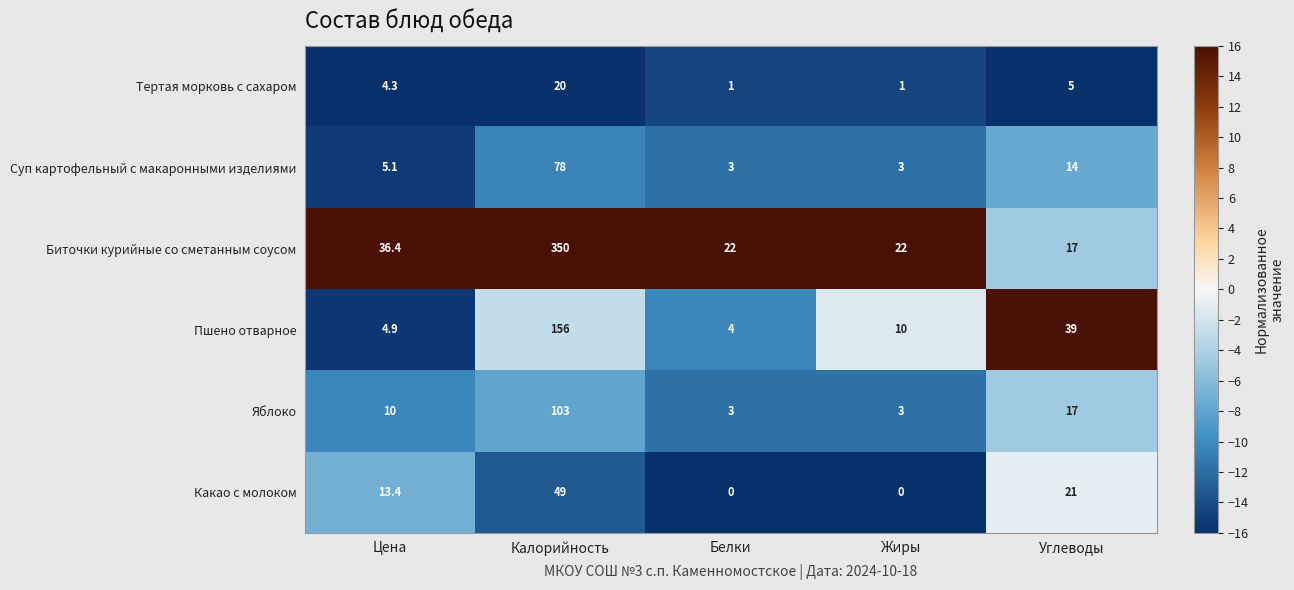

Where does the Биточки курийные со сметанным соусом series first go above 22?

Цена